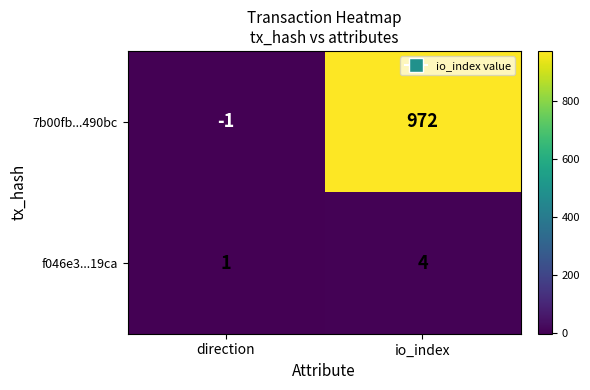

Which label corresponds to the largest value in the chart?

io_index